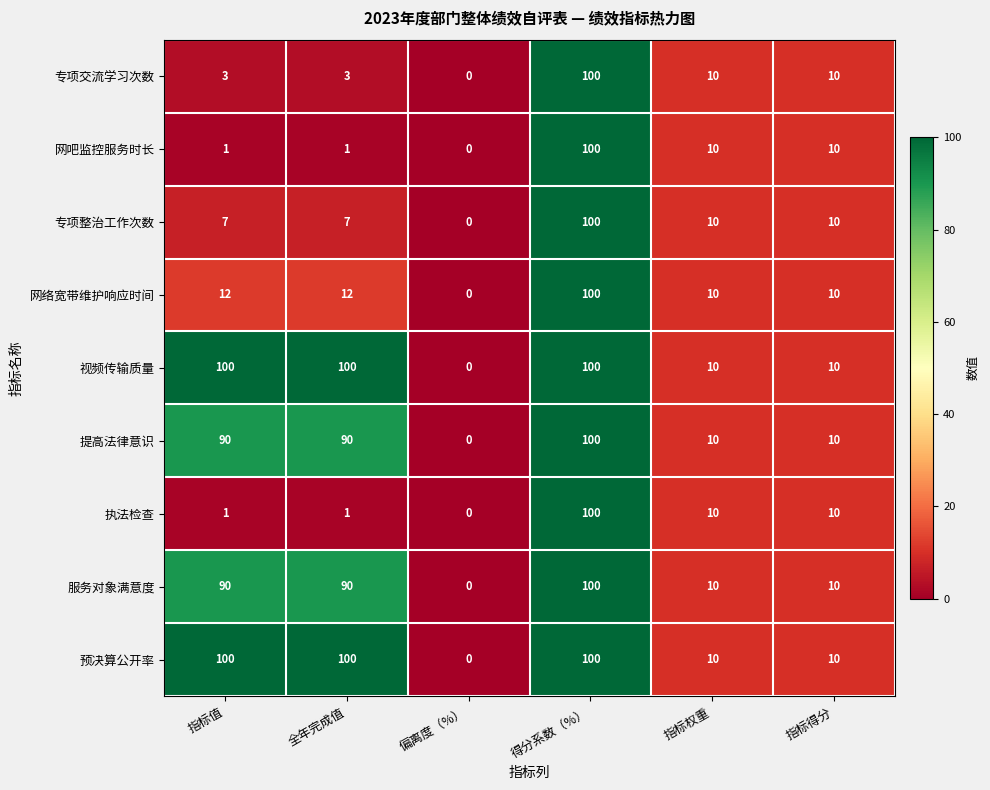

What is the difference between the highest and lowest values at 全年完成值?

99